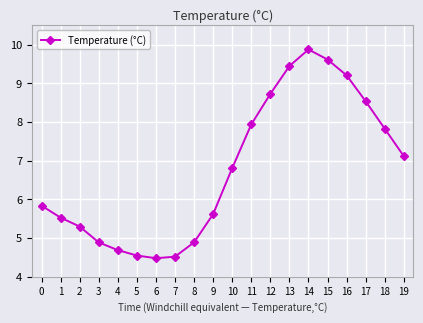

True or false: the data has more than 2 interior local peaks.

False